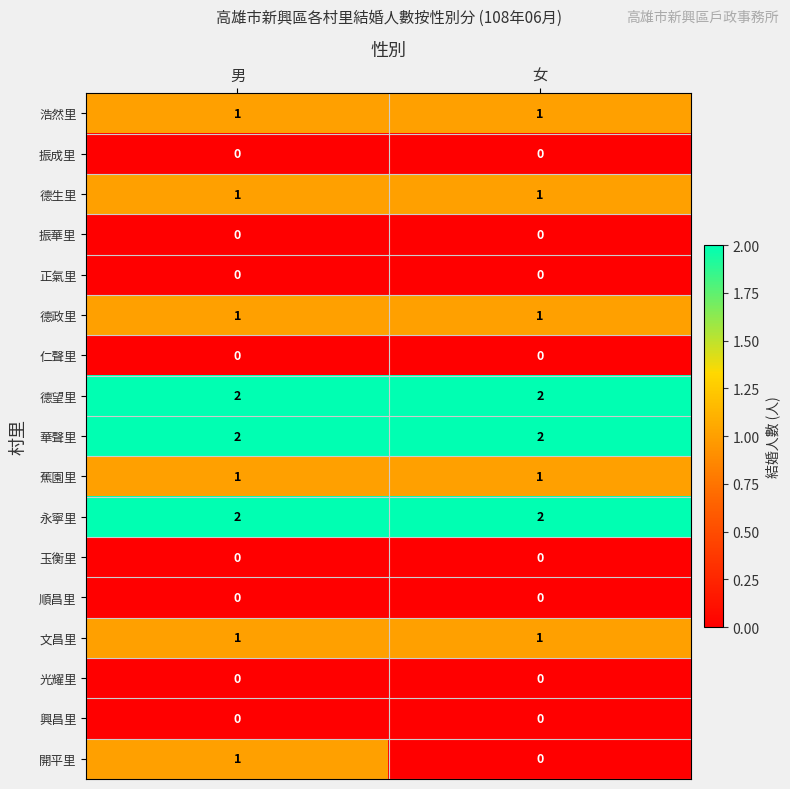

Is it true that 永寧里 equals 2 at 女?

True